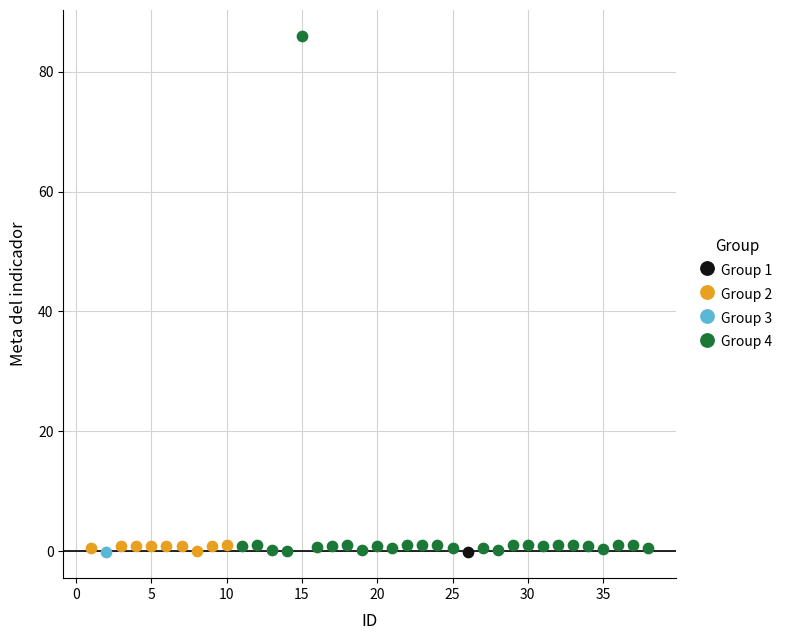

What are all the series names shown in the legend?

Group 1, Group 2, Group 3, Group 4